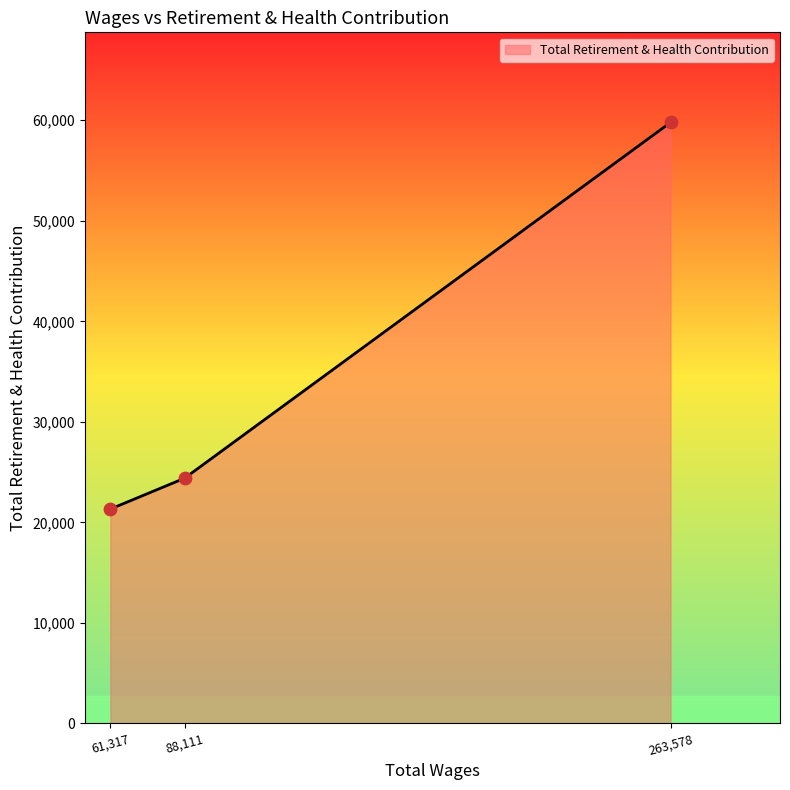

Which has a higher value, 263,578 or 61,317?

263,578